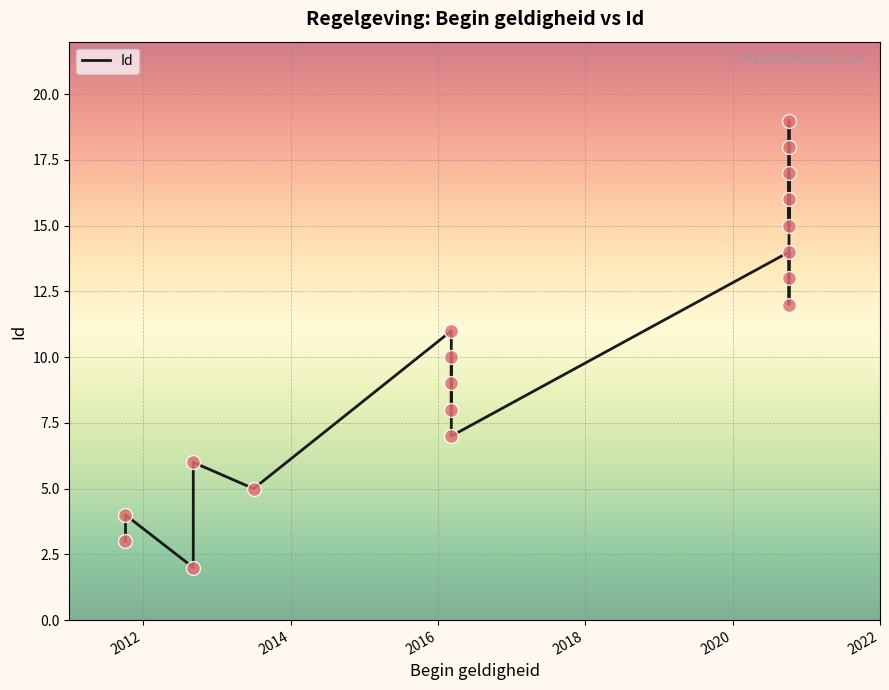

How many points are lower than both their immediate neighbors (excluding endpoints)?

6